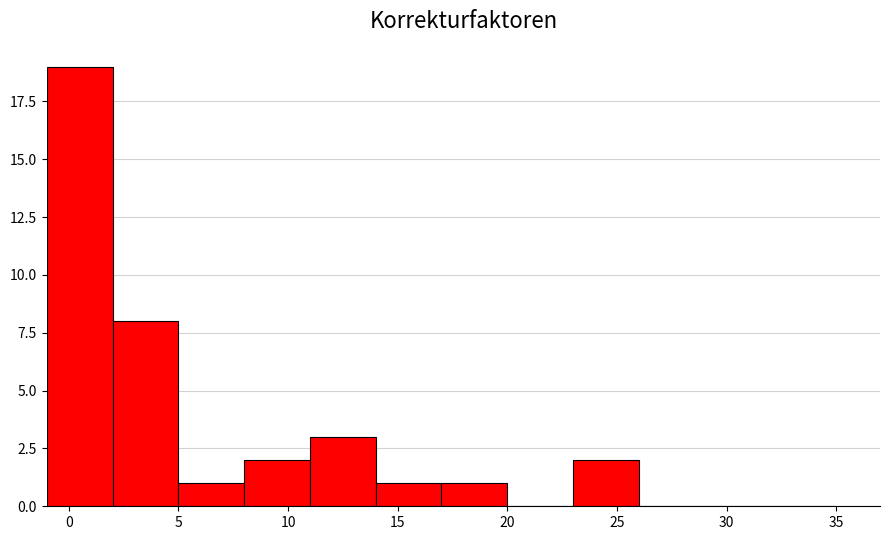

Over which range of the x-axis is the bar tallest?

-1 to 2